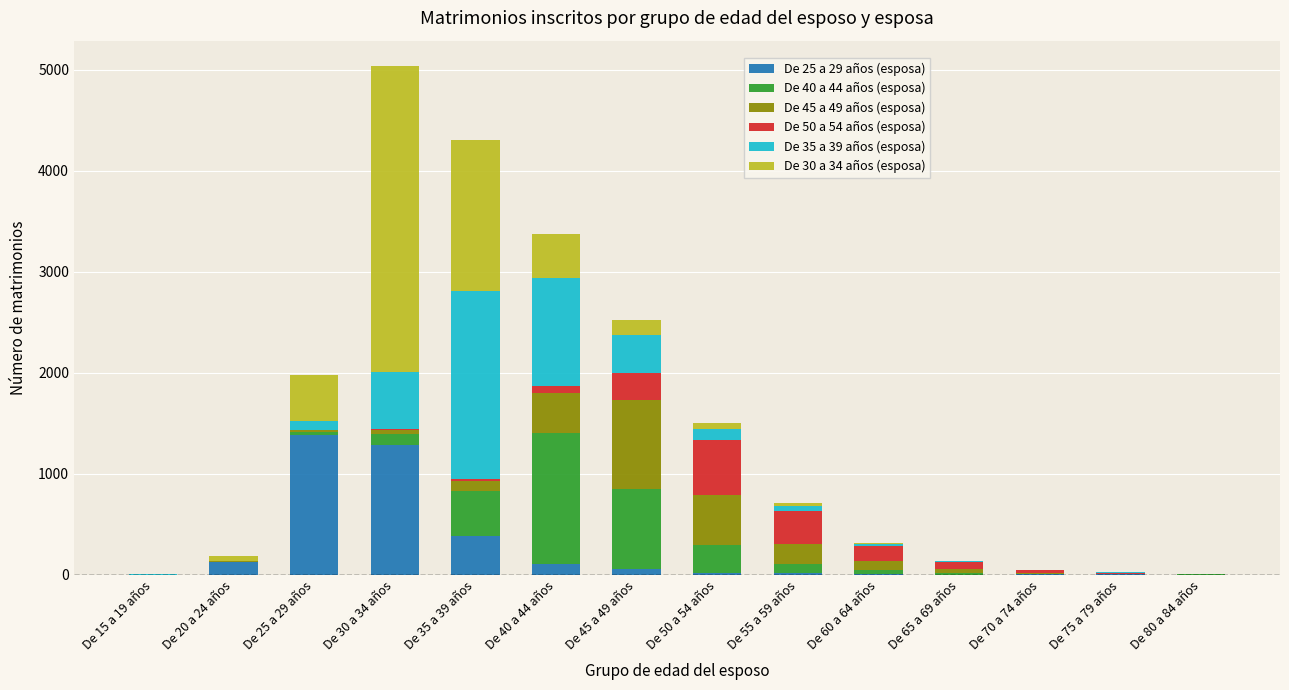

Are the bars horizontal?

No